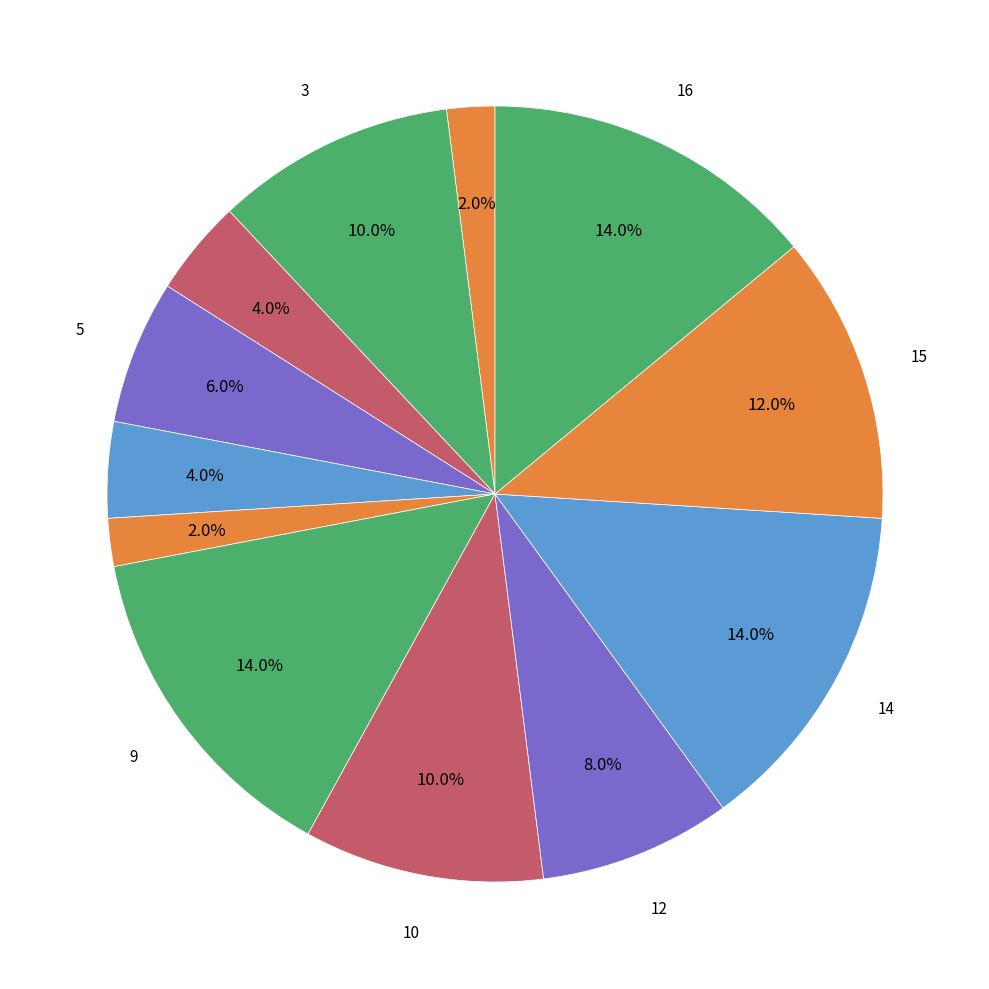

What is the largest slice in the pie chart?

16